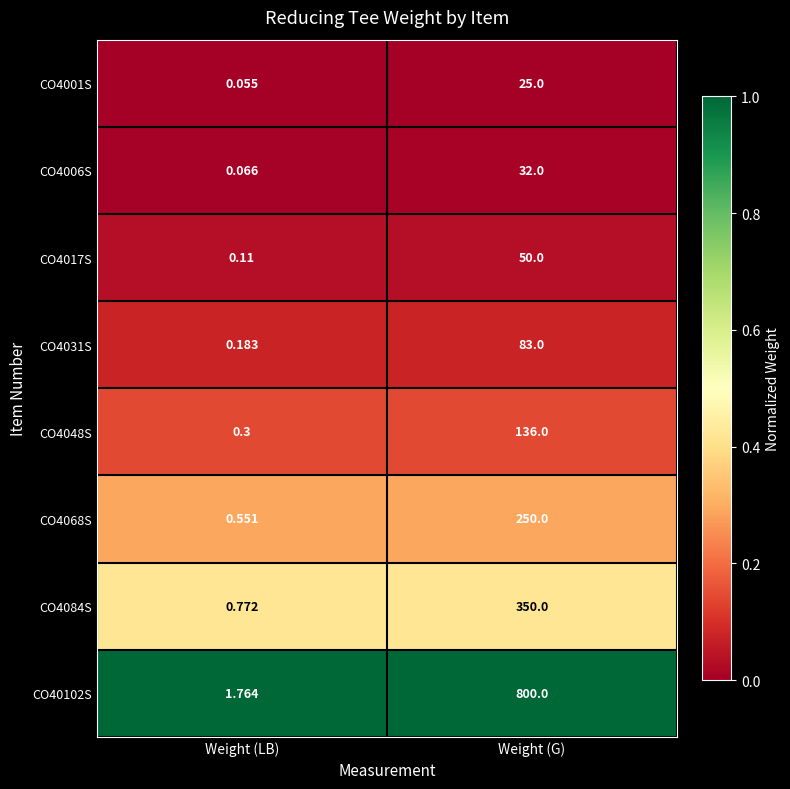

Which series has the largest range (max minus min)?

CO40102S